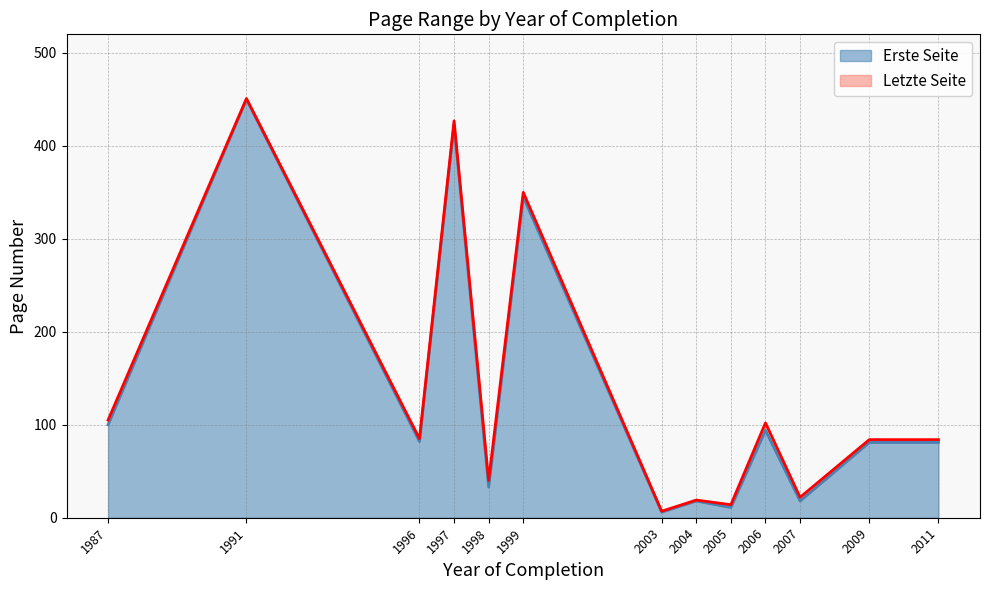

What are all the series names shown in the legend?

Erste Seite, Letzte Seite